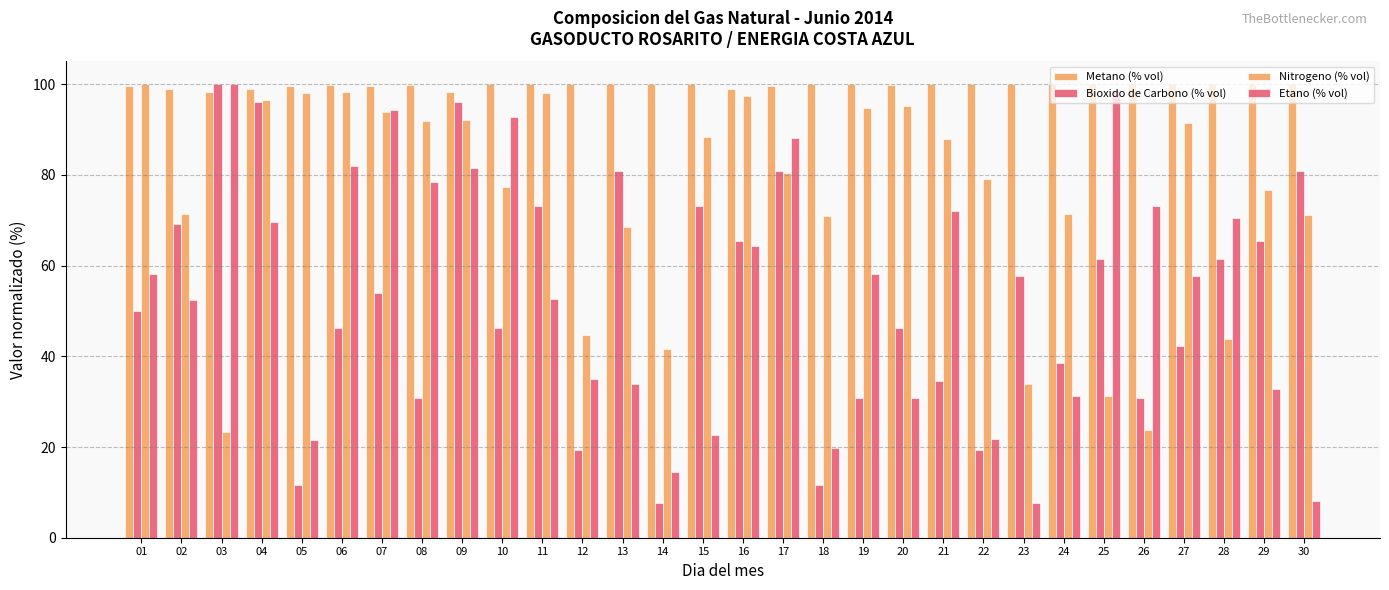

How many values in the Bioxido de Carbono (% vol) series exceed 53?

15